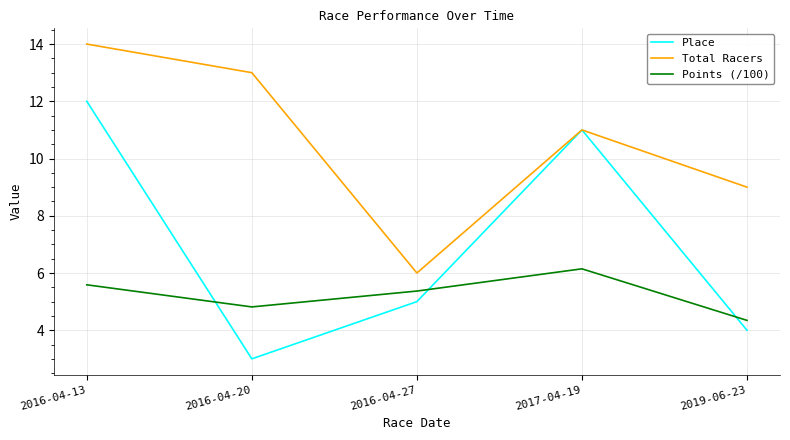

Is the value of Place at 2017-04-19 greater than the value of Points (/100) at 2016-04-13?

Yes